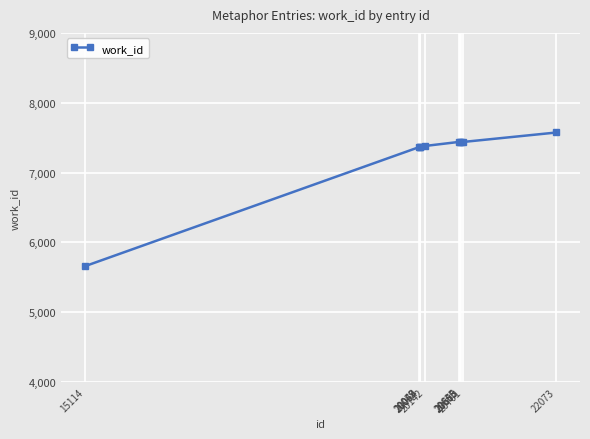

Between 15114 and 20655, which is larger?

20655